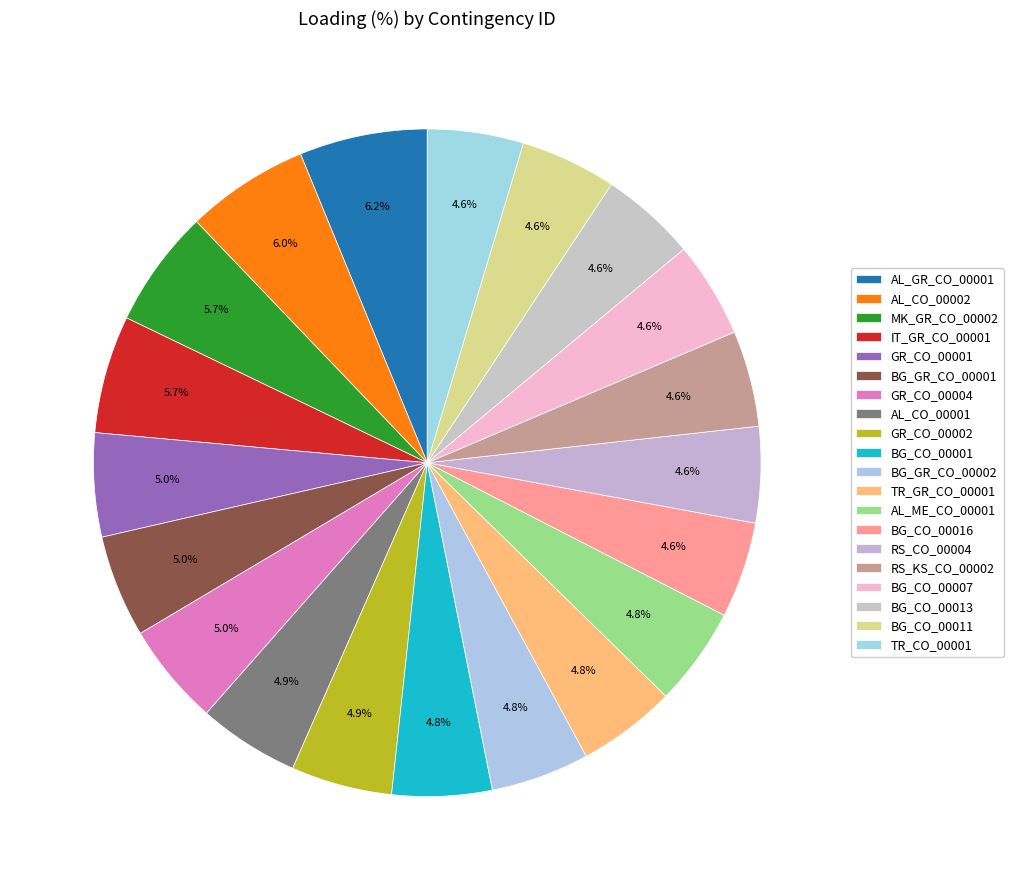

To the nearest percent, what portion does GR_CO_00004 represent?

5%